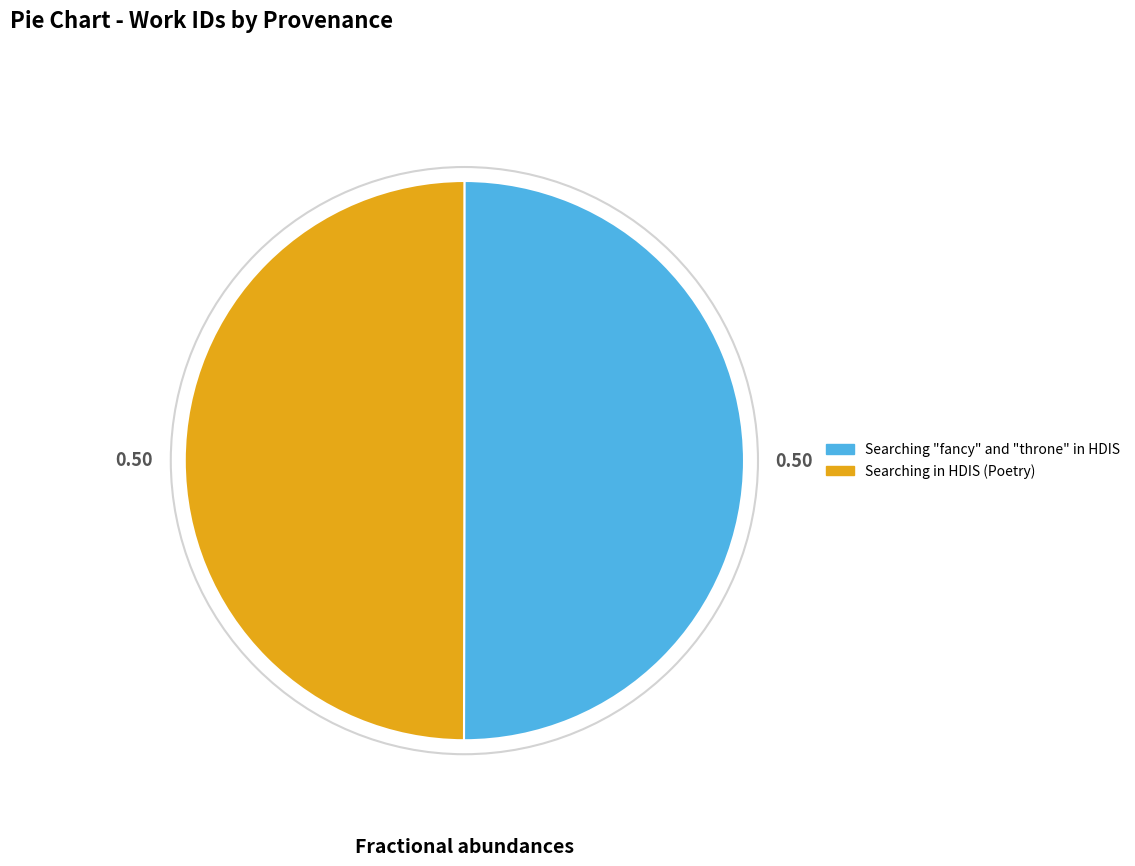

True or false: Searching in HDIS (Poetry) accounts for 64% of the total.

False